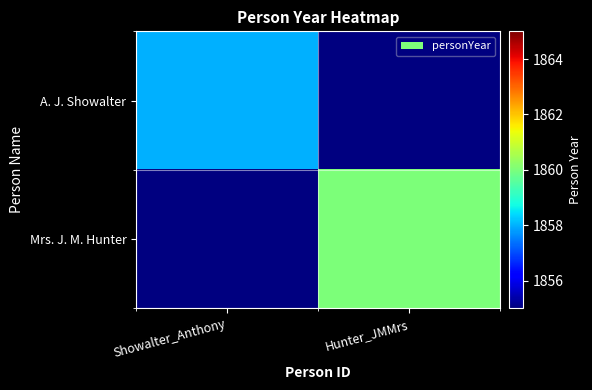

List the series in order of their overall mean, highest first.

A. J. Showalter, Mrs. J. M. Hunter